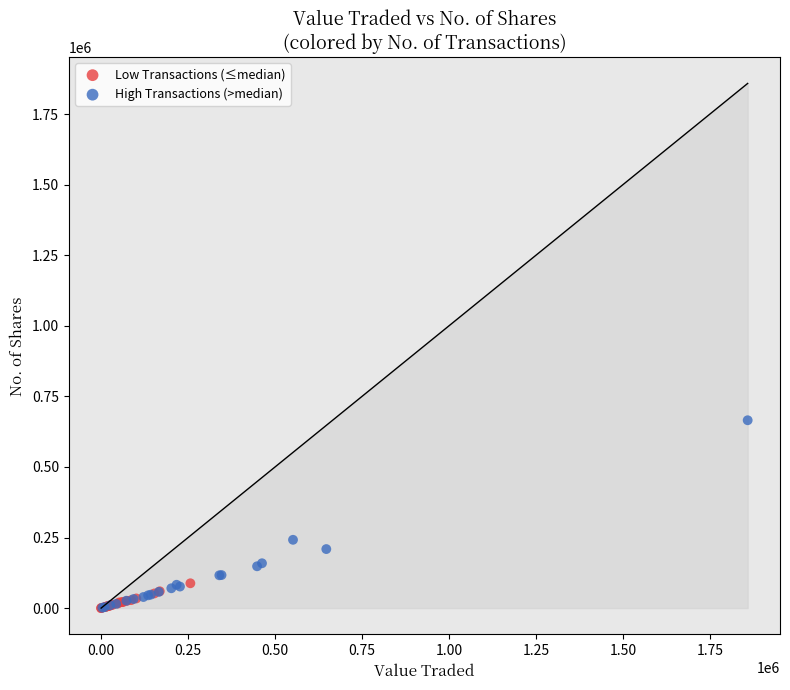

Which series has the widest spread of Y values?

High Transactions (>median)